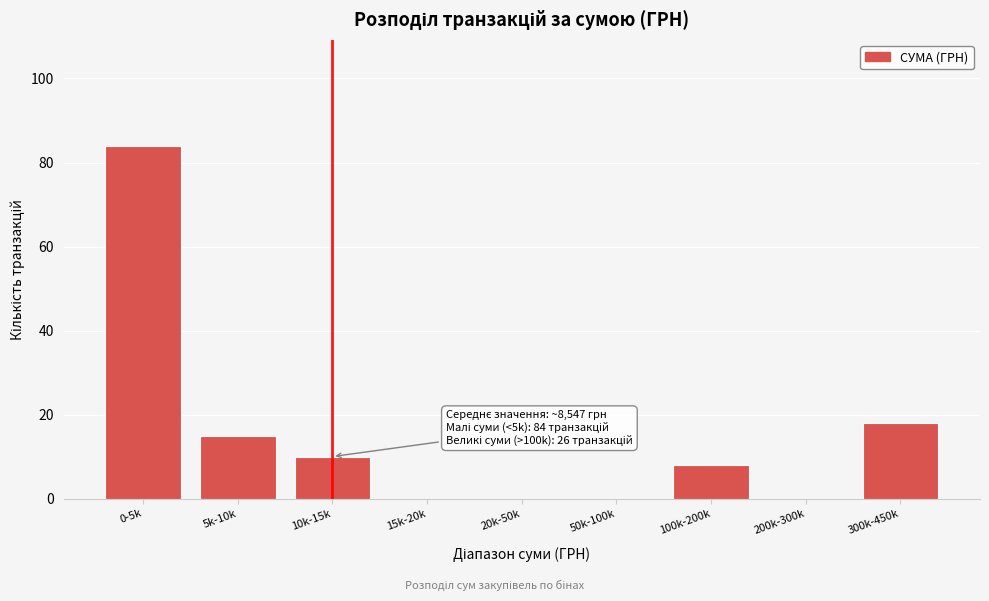

Reading left to right, what are all the values shown in this chart?

0-5k=84	5k-10k=15	10k-15k=10	15k-20k=0	20k-50k=0	50k-100k=0	100k-200k=8	200k-300k=0	300k-450k=18